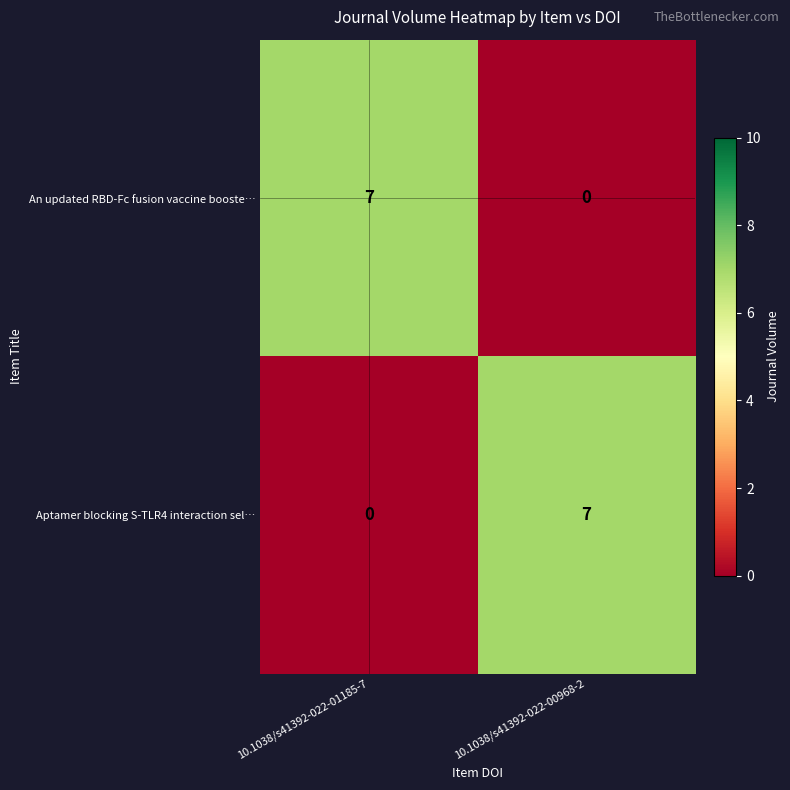

Reading left to right, extract all data points from this chart.

An updated RBD-Fc fusion vaccine booste…: 10.1038/s41392-022-01185-7=7	10.1038/s41392-022-00968-2=0
Aptamer blocking S-TLR4 interaction sel…: 10.1038/s41392-022-01185-7=0	10.1038/s41392-022-00968-2=7